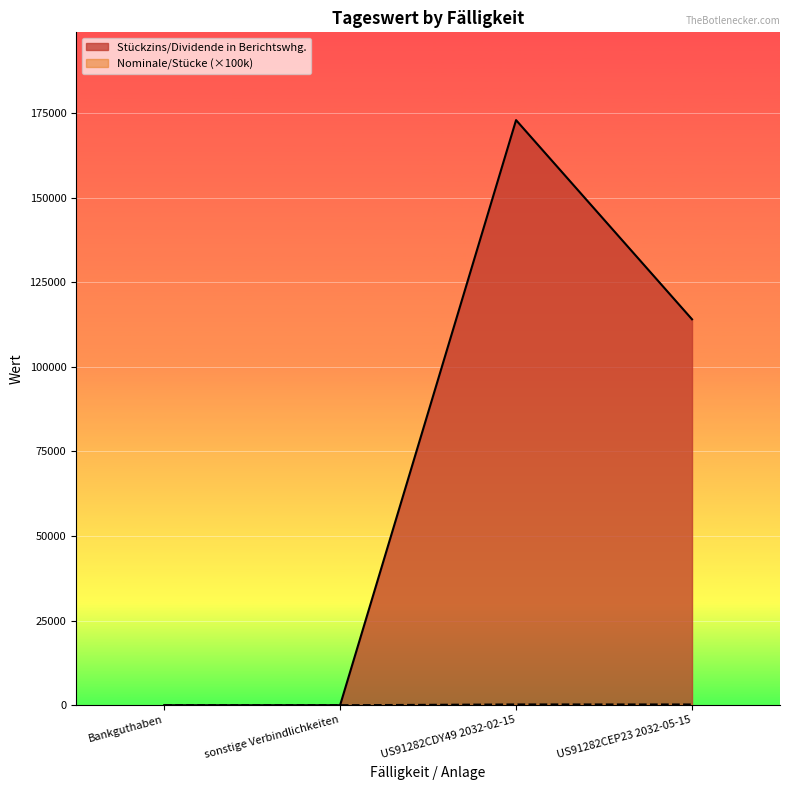

Count the number of data series in this chart.

2